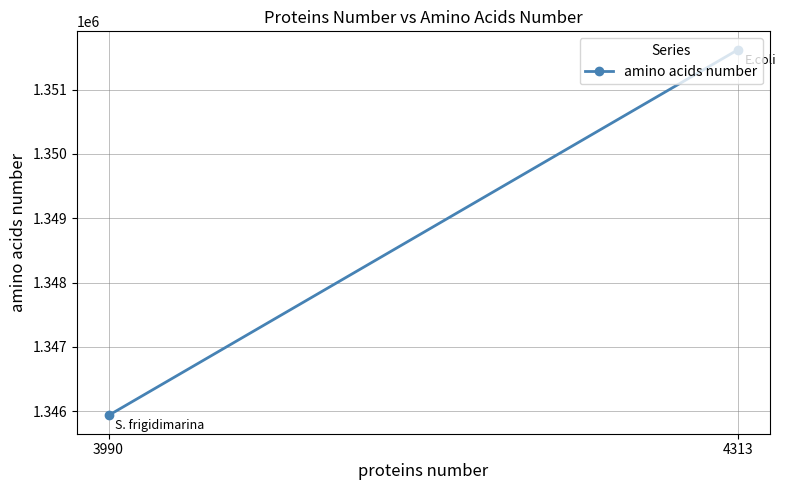

The value at 3990 is 734734. True or false?

False